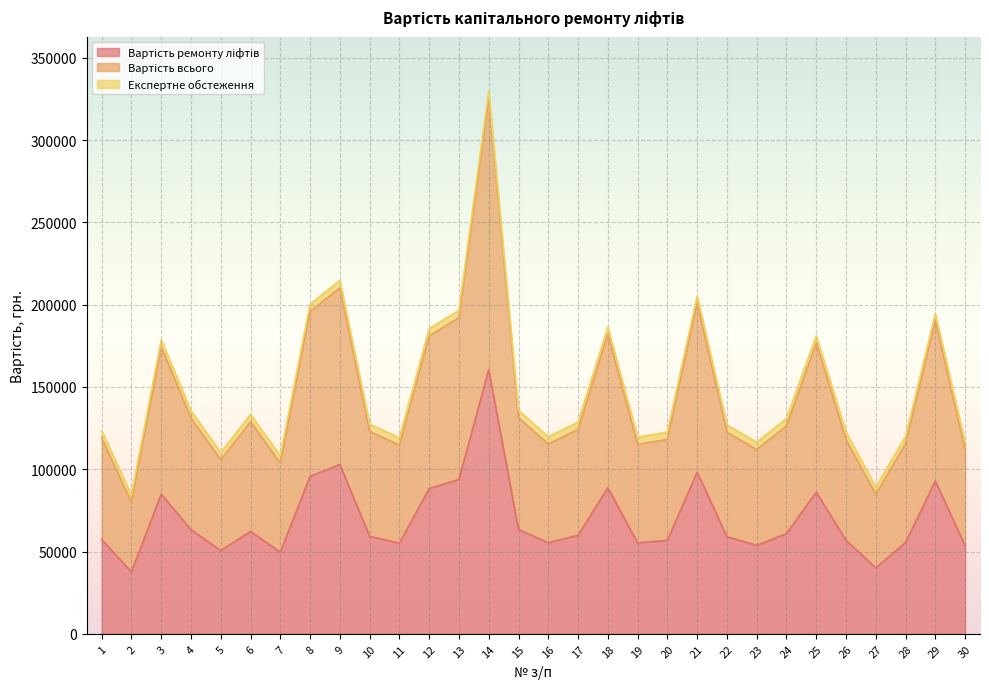

Which category has the highest value in the Вартість всього series?

14